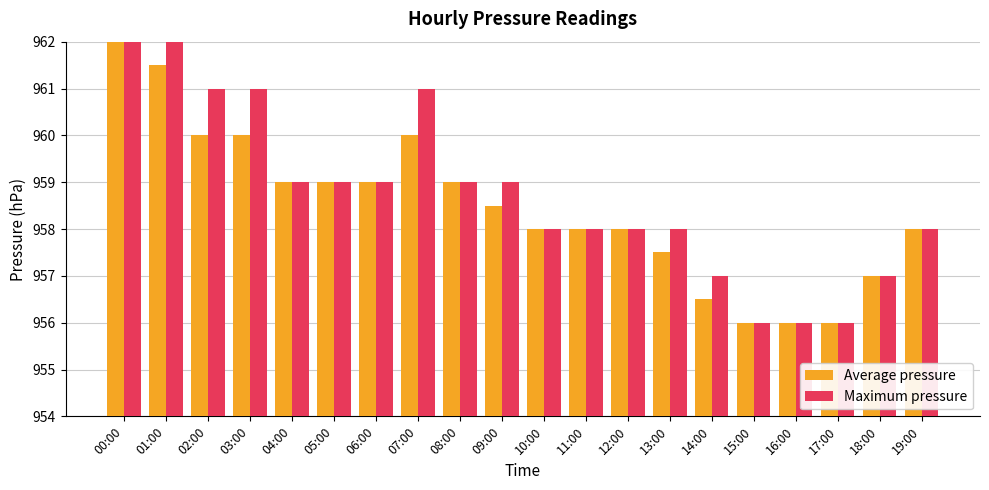

The Maximum pressure series shows 637.9 at 09:00. True or false?

False